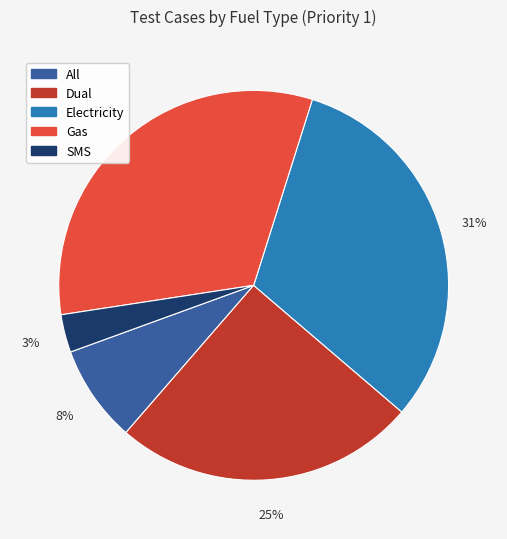

Does SMS account for over 50% of the chart?

No